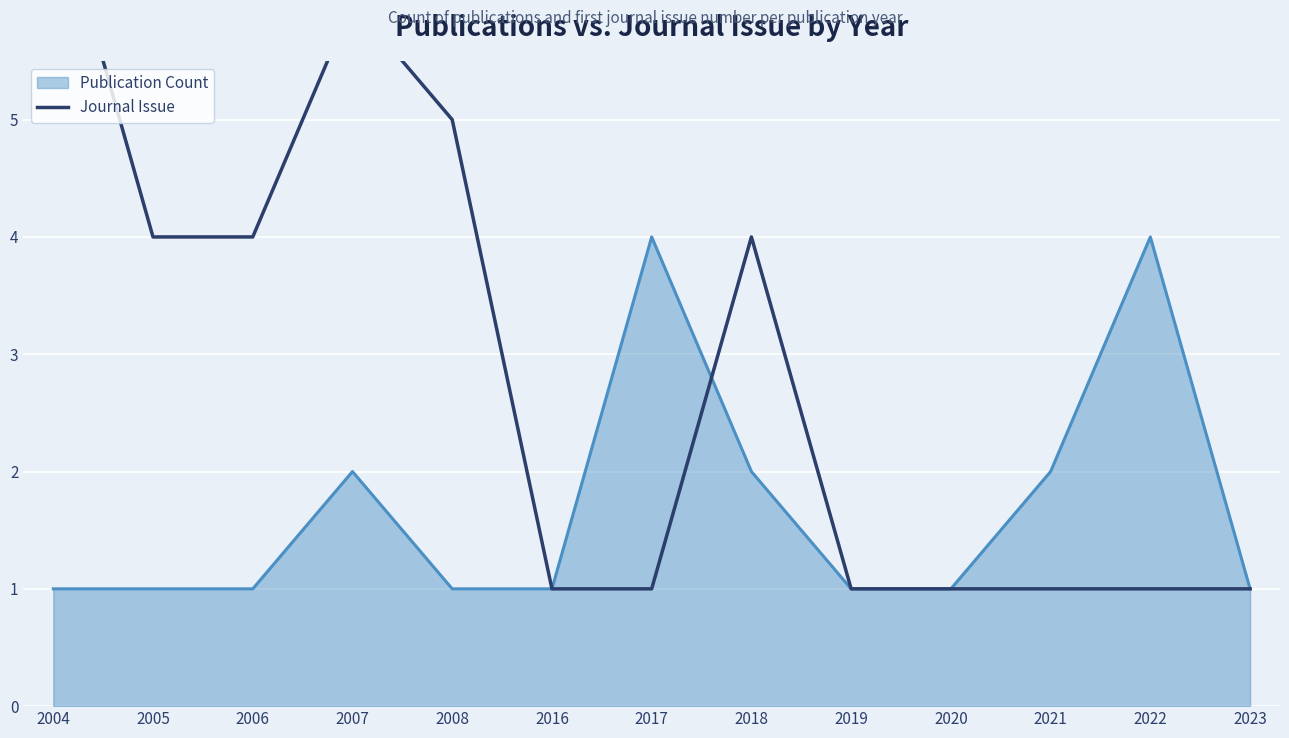

The value of Publication Count at 2008 is 1. True or false?

True